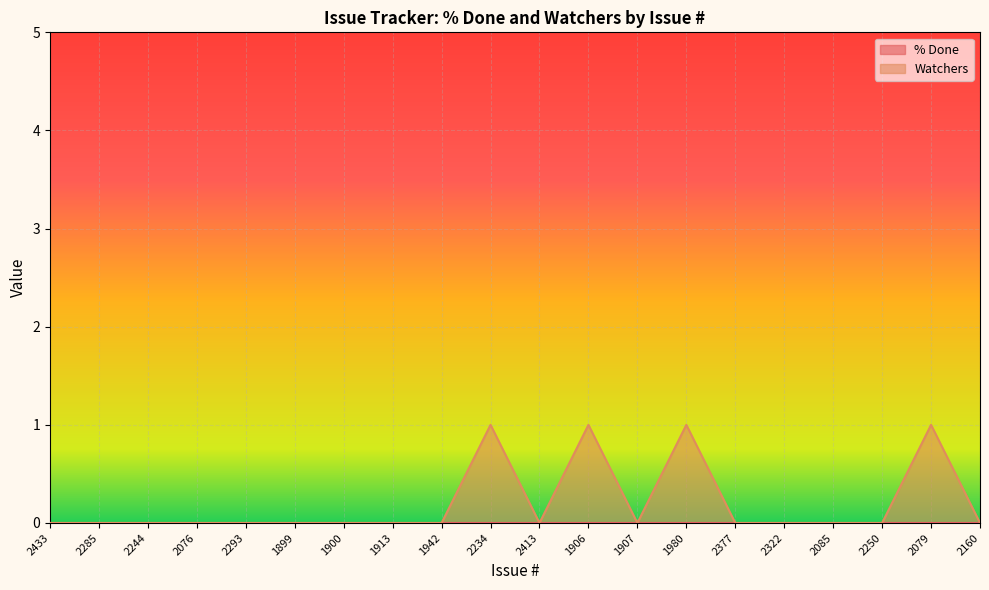

What position from the right is 2234?

11